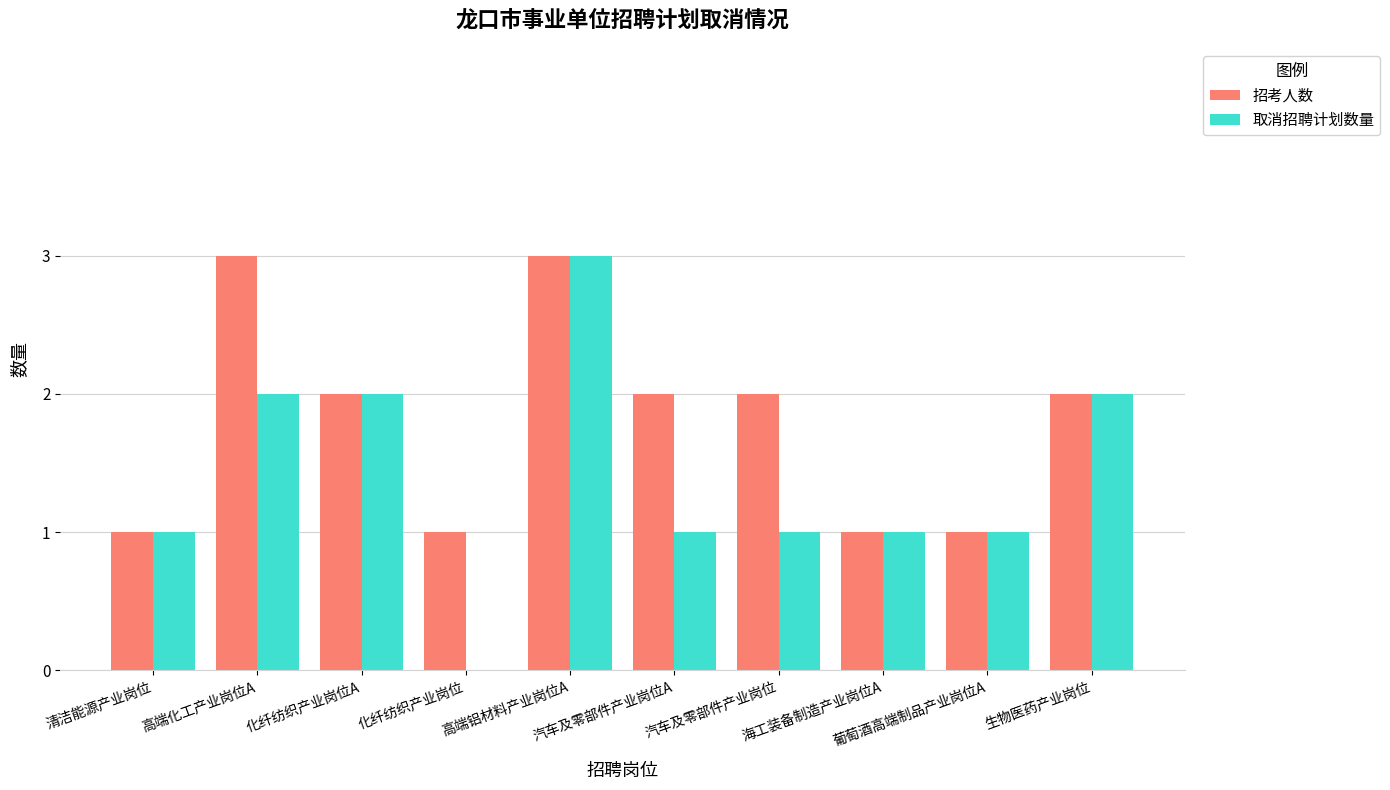

Is the value of 取消招聘计划数量 at 高端化工产业岗位A greater than the value of 招考人数 at 高端化工产业岗位A?

No